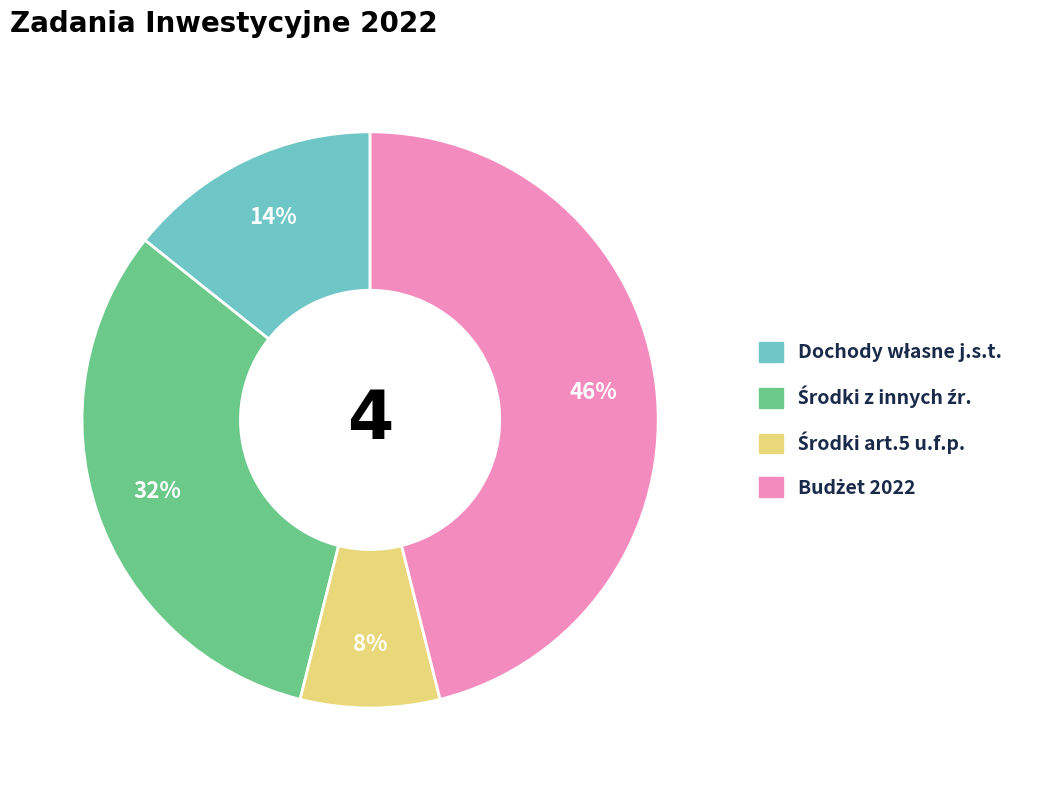

How many segments does this pie chart have?

4